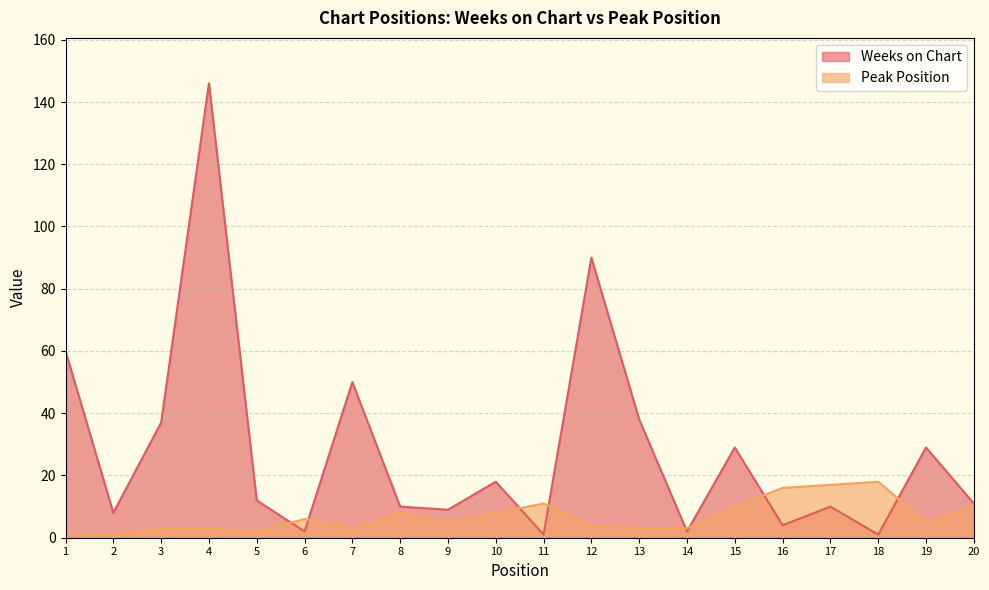

The value of Peak Position at 3 is 3. True or false?

True